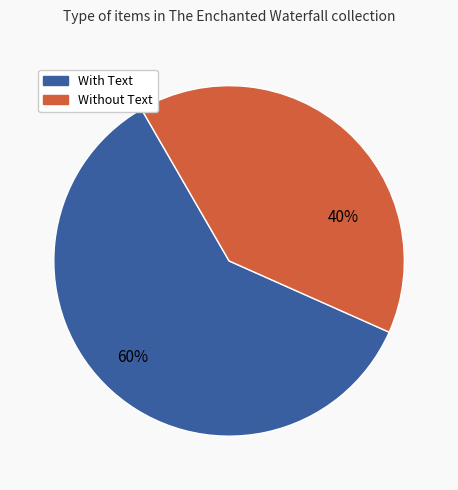

Which slice is the smallest?

Without Text